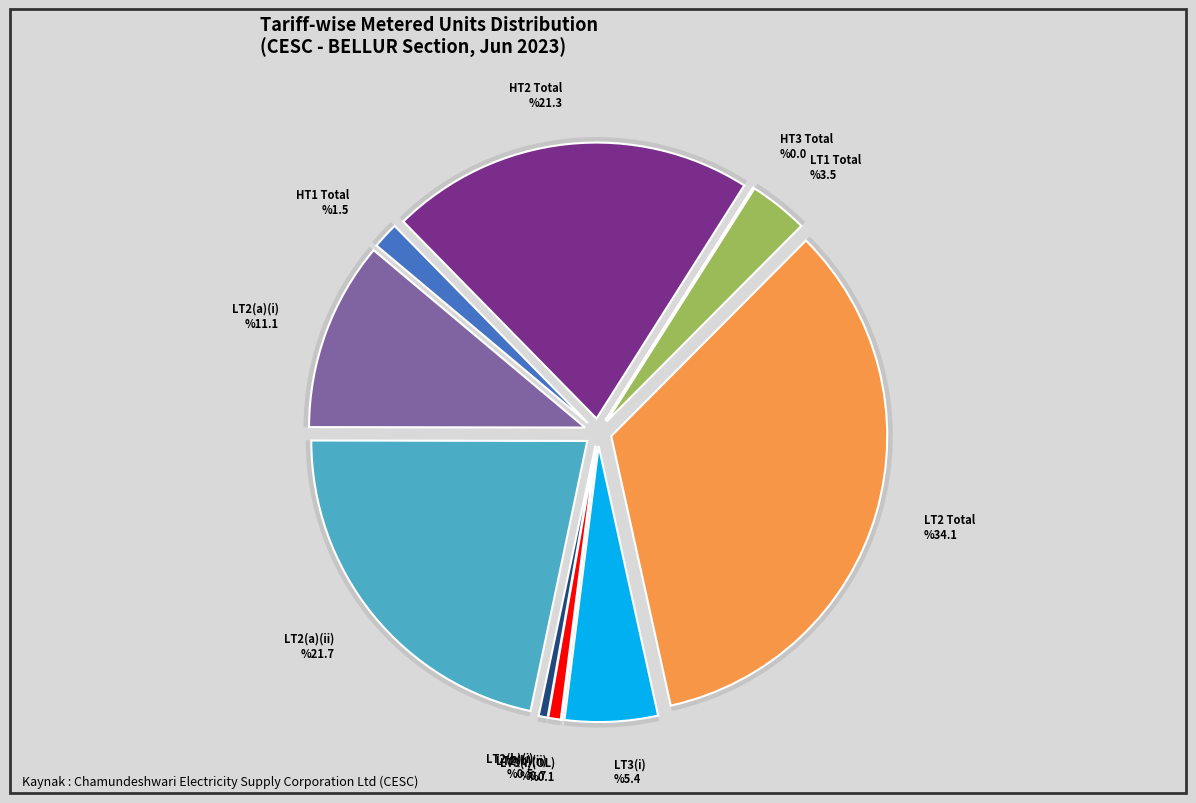

Is there a majority slice in this chart?

No